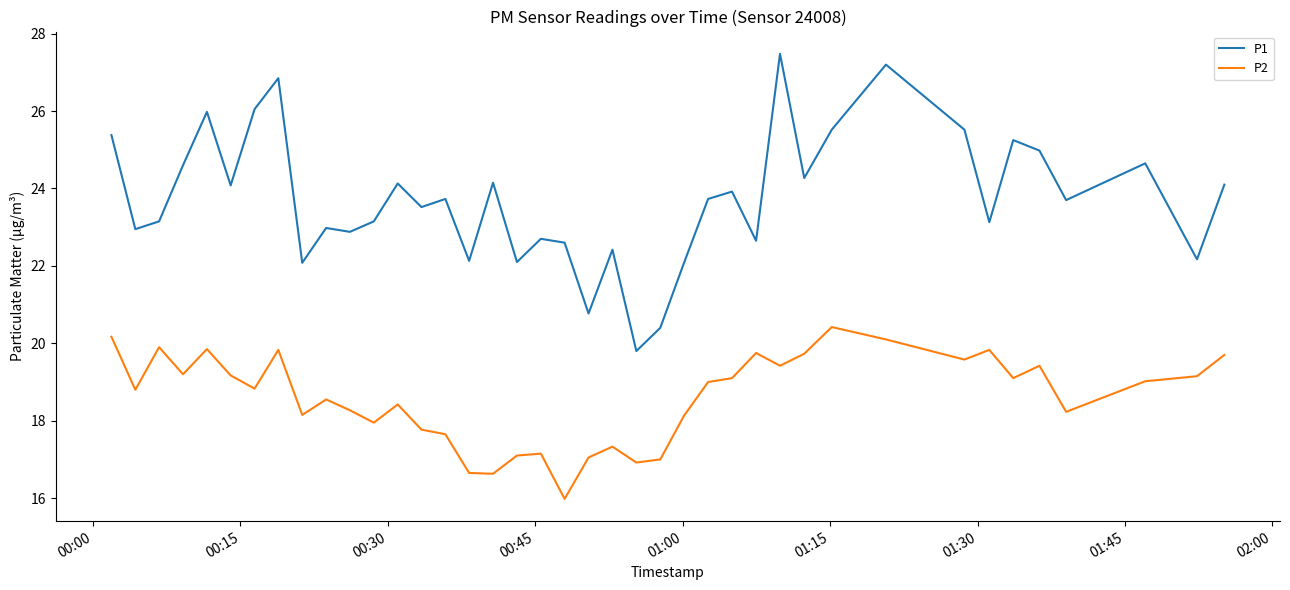

In P2, how many points are higher than both neighbors (excluding endpoints)?

11